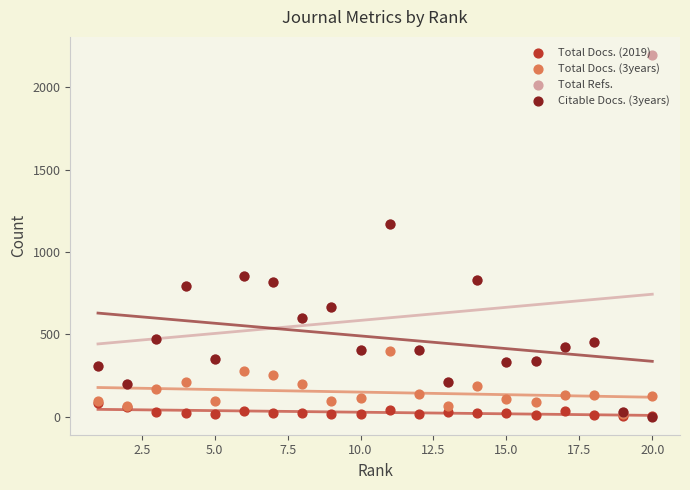

Which series has the largest total across all categories?

Total Refs.